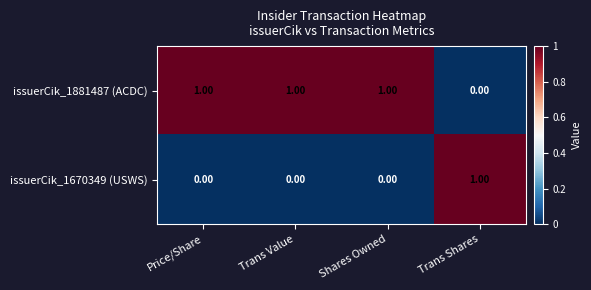

Which category has the highest value in the issuerCik_1670349 (USWS) series?

Trans Shares